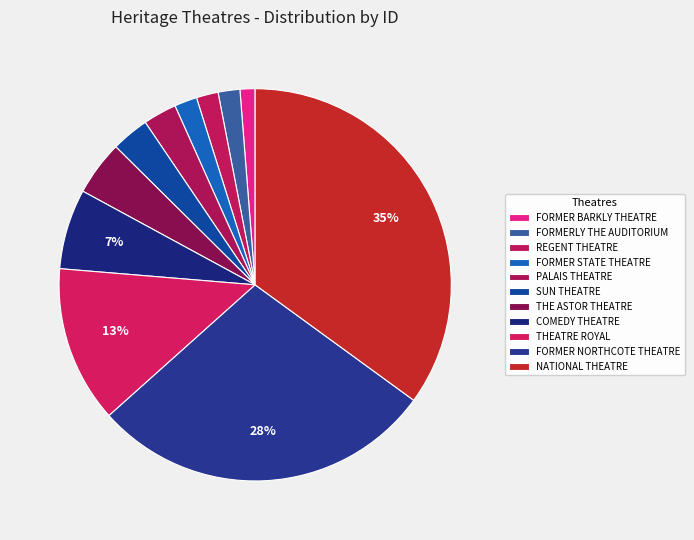

Which category has the biggest portion of the pie?

NATIONAL THEATRE